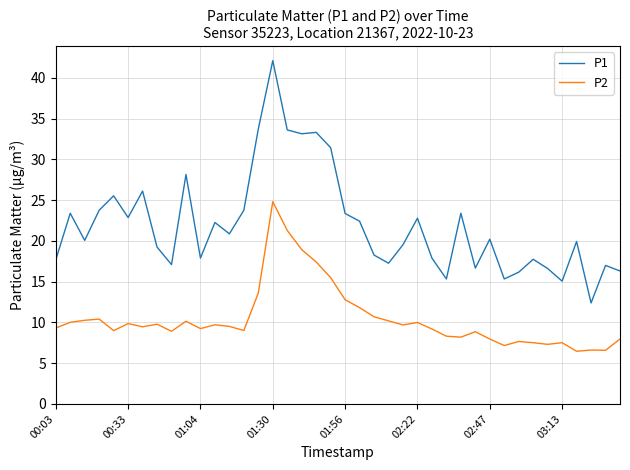

True or false: P2 and P1 cross at least once.

False